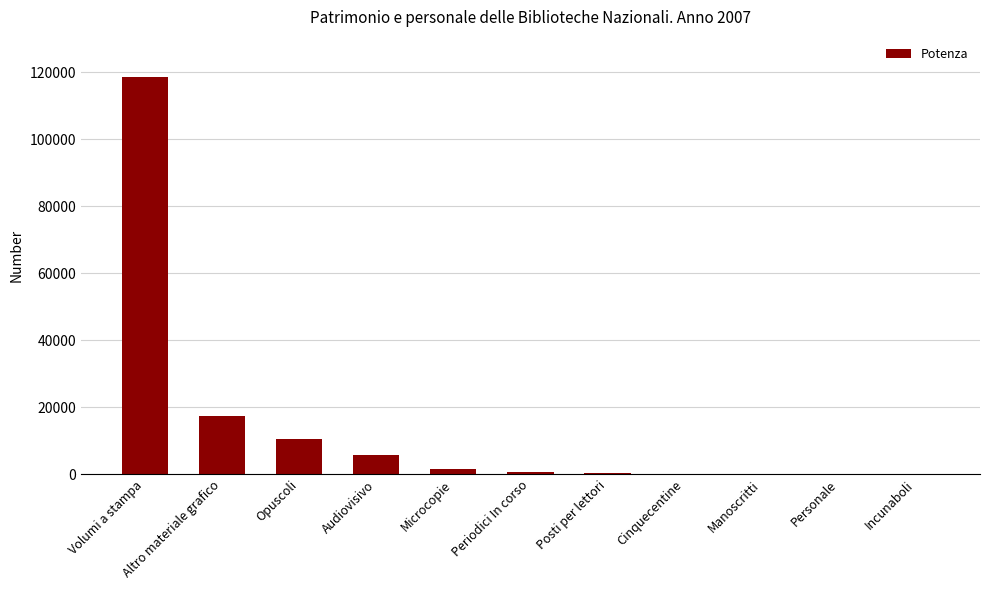

What is the sum of all values?

154826